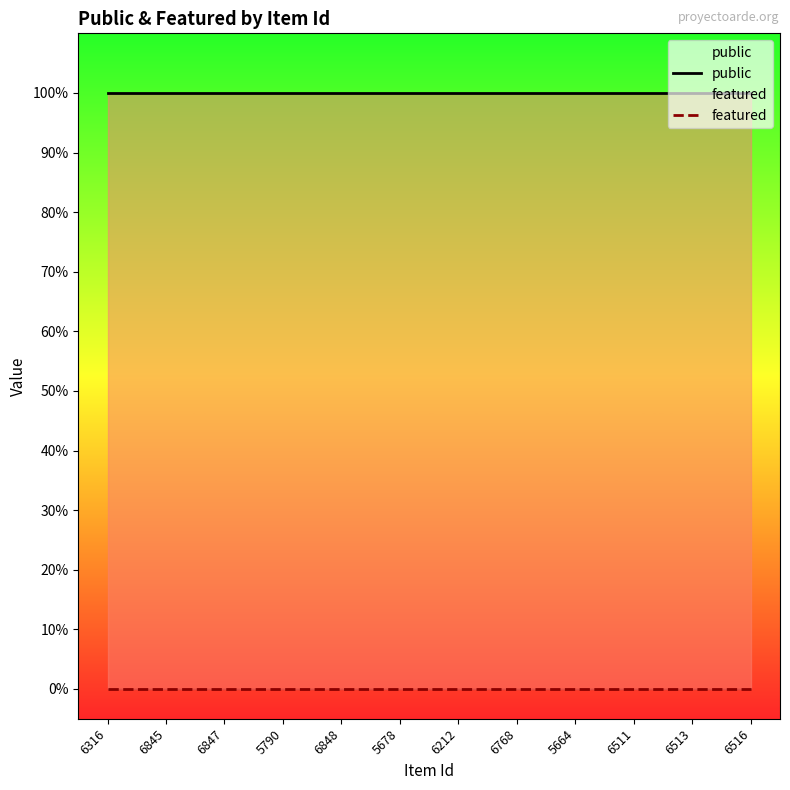

True or false: public has more than 1 interior local peaks.

False